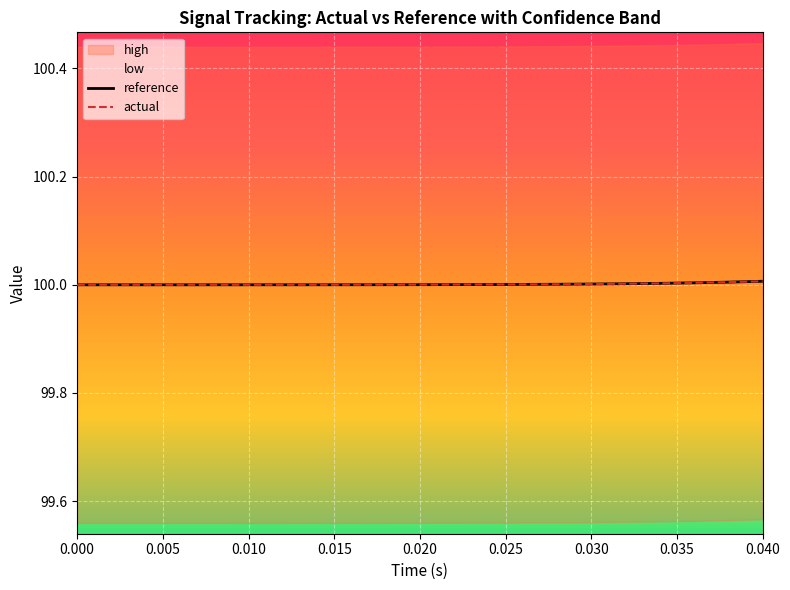

What is the highest value of the actual series?

100.0